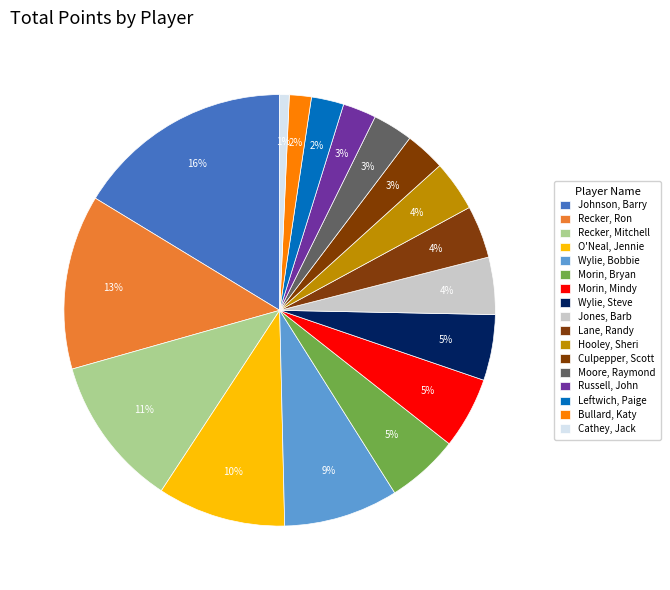

How many segments does this pie chart have?

17